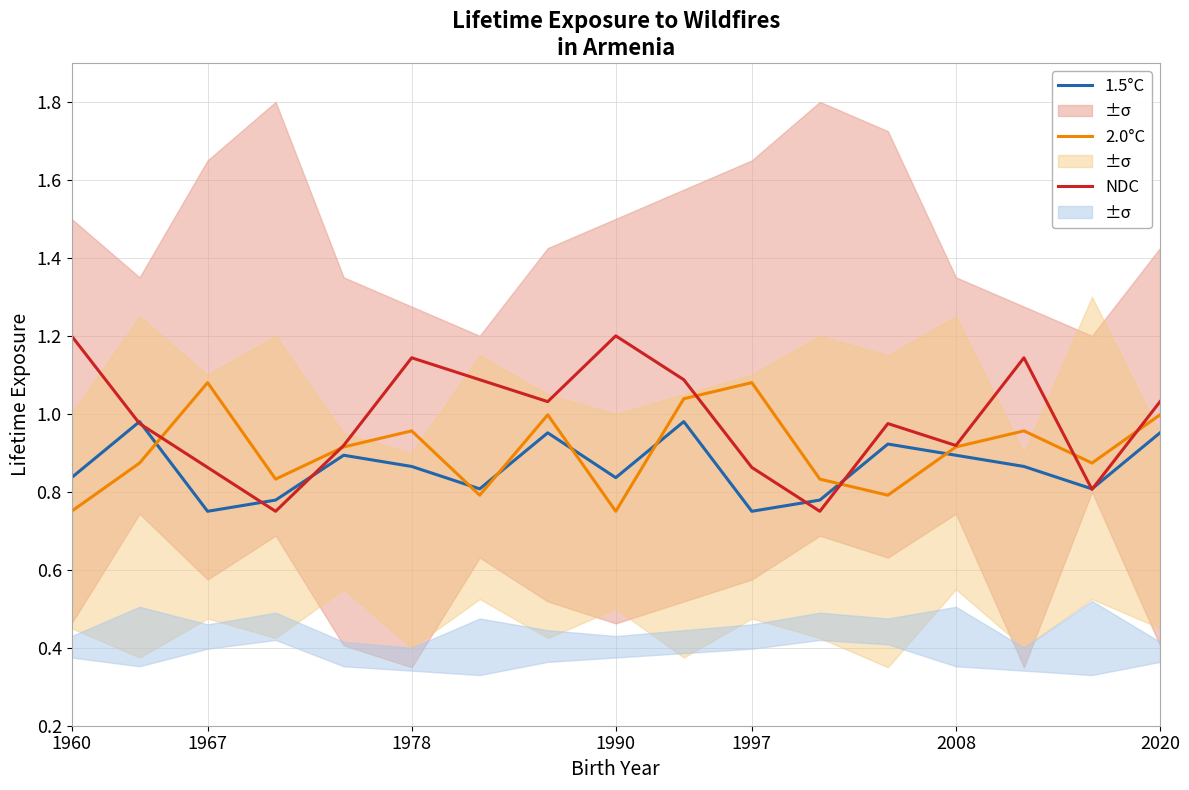

Reading left to right, transcribe all the data shown in this chart.

1.5°C: 0.8	1.0	0.8	0.8	0.9	0.9	0.8	1.0	0.8	1.0	0.8	0.8	0.9	0.9	0.9	0.8	1.0
2.0°C: 0.8	0.9	1.1	0.8	0.9	1.0	0.8	1.0	0.8	1.0	1.1	0.8	0.8	0.9	1.0	0.9	1.0
NDC: 1.2	1.0	0.9	0.8	0.9	1.1	1.1	1.0	1.2	1.1	0.9	0.8	1.0	0.9	1.1	0.8	1.0